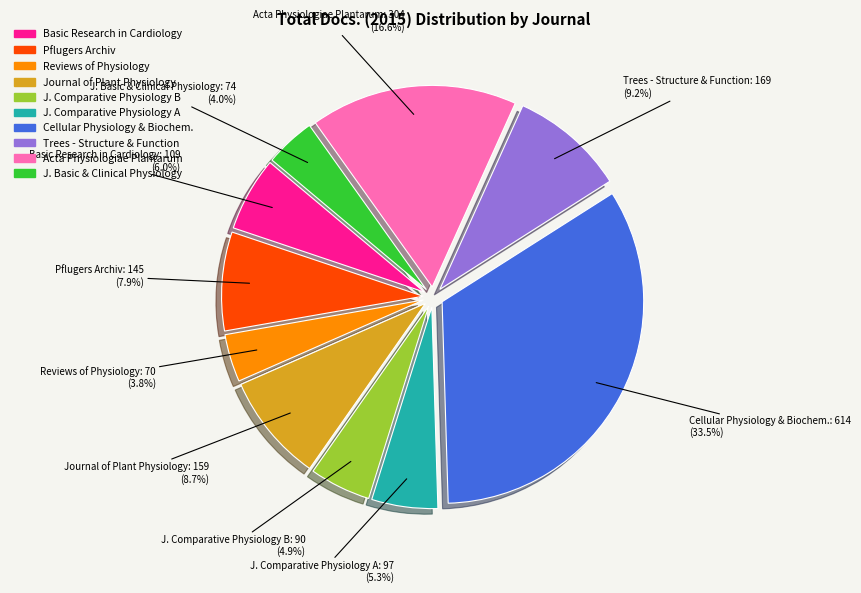

Is there a majority slice in this chart?

No